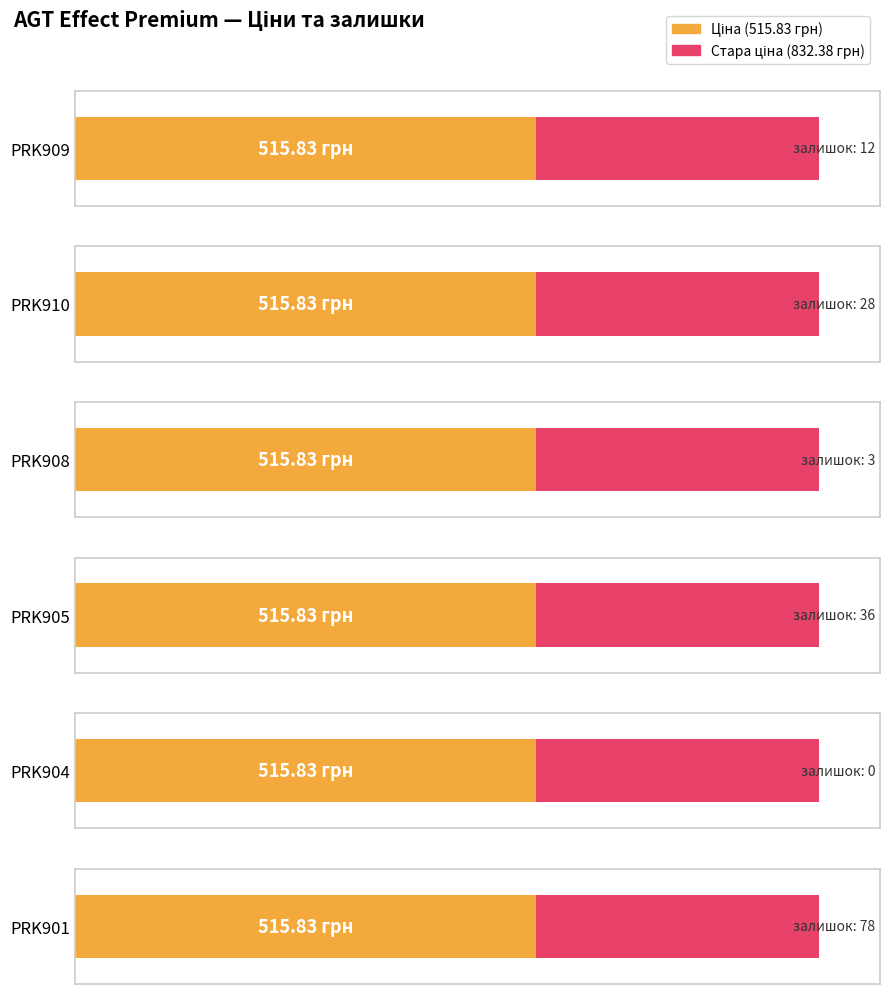

What is the sum of the Стара ціна values at PRK904 and PRK910?

1664.8